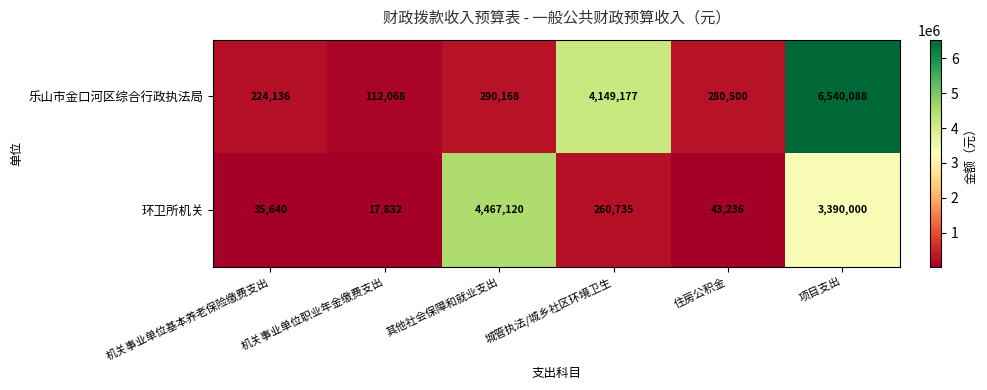

What value does the 环卫所机关 series have at 机关事业单位基本养老保险缴费支出, to the nearest 100?

35600